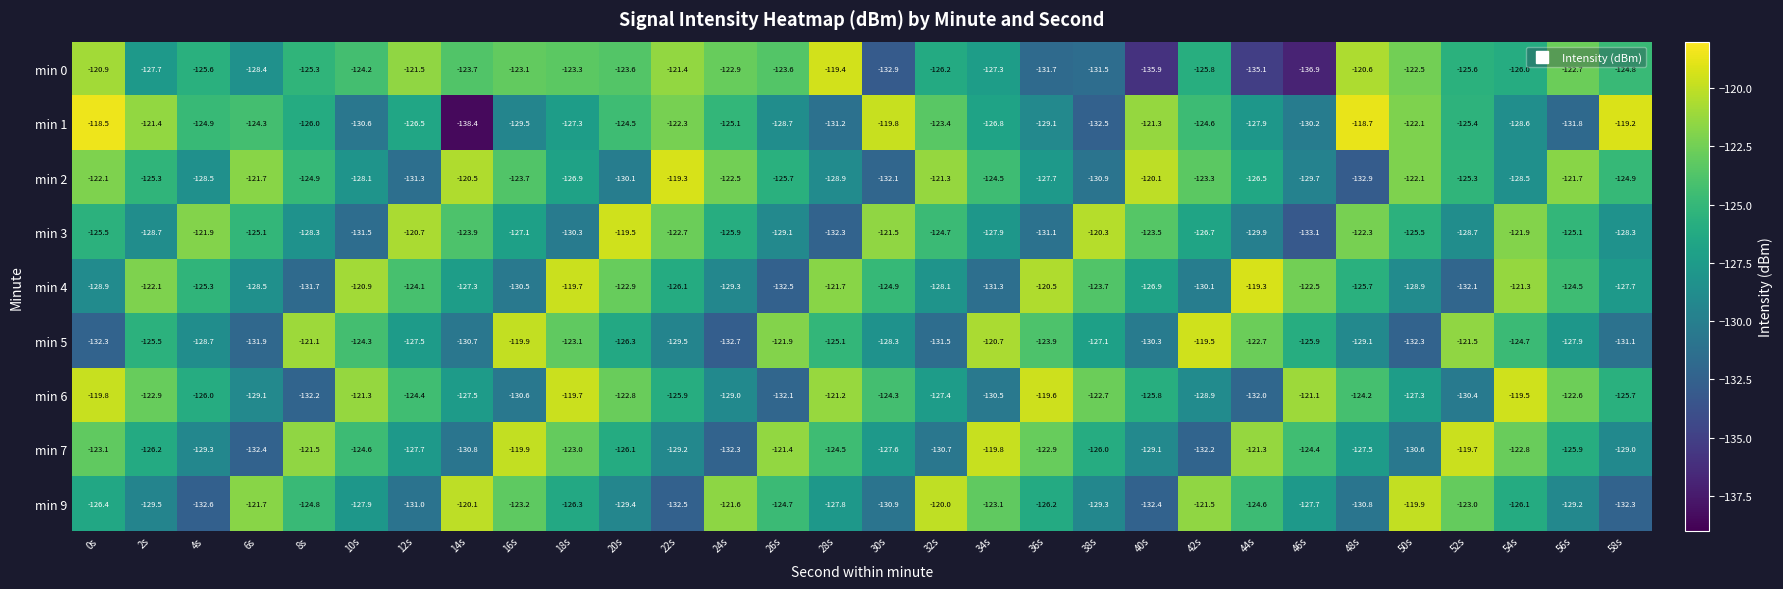

At 28s, list the series in order from smallest to largest.

min 3, min 1, min 2, min 9, min 5, min 7, min 4, min 6, min 0